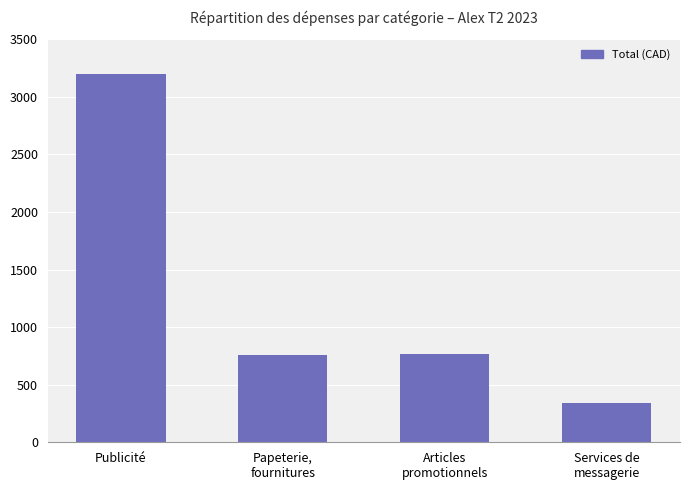

What is the label of the 2nd bar from the right?

Articles
promotionnels